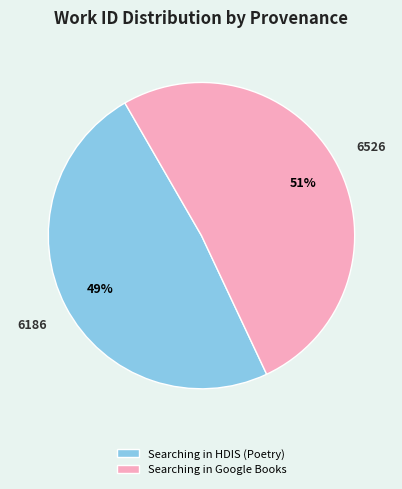

Which slice is the smallest?

Searching in HDIS (Poetry)